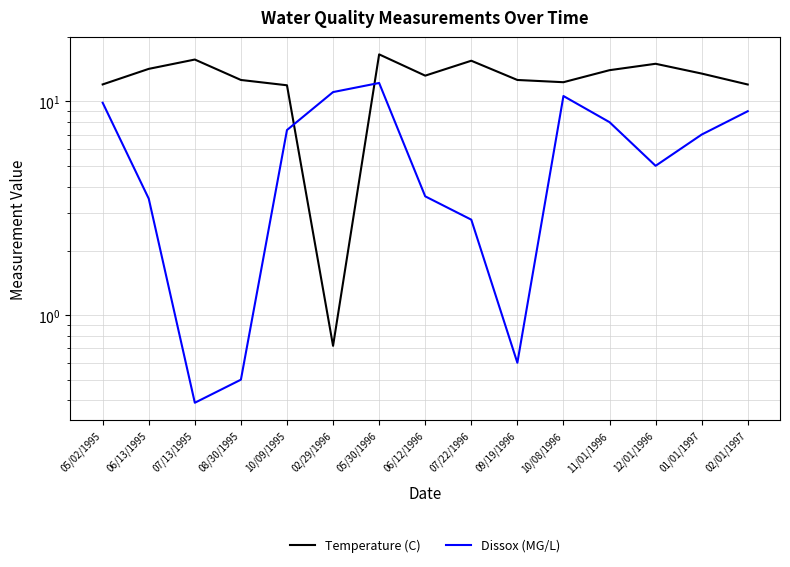

The value of Dissox (MG/L) at 09/19/1996 is 0.6. True or false?

True